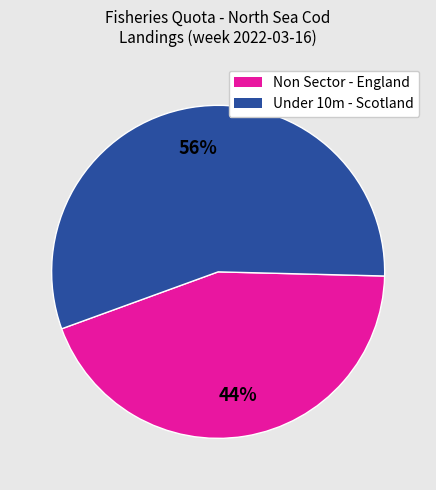

Which slice is the smallest?

Non Sector - England